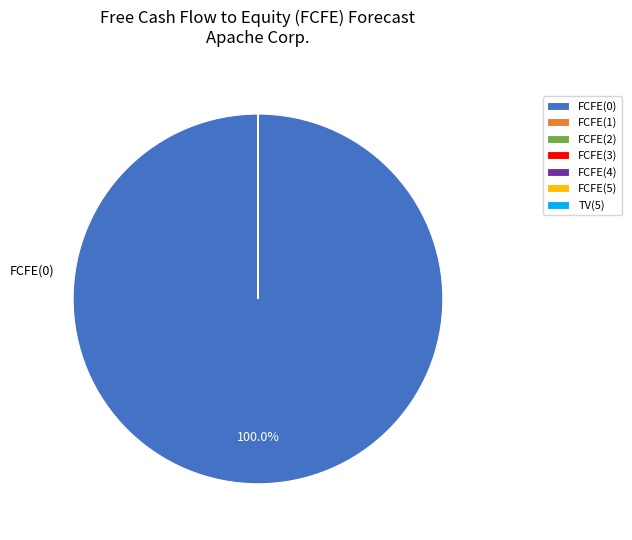

What is the majority slice?

FCFE(0)